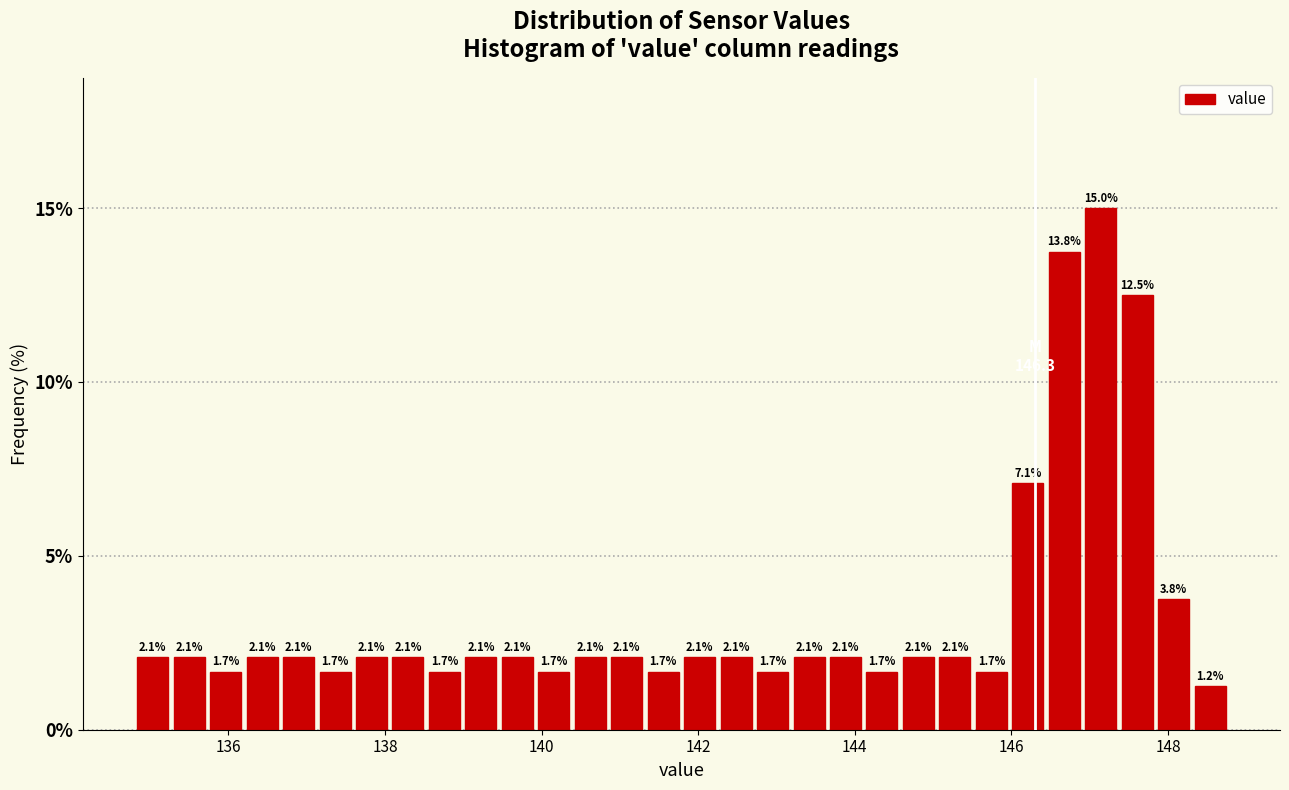

Read against the x-axis, roughly where is the centre of the tallest bar?

147.2